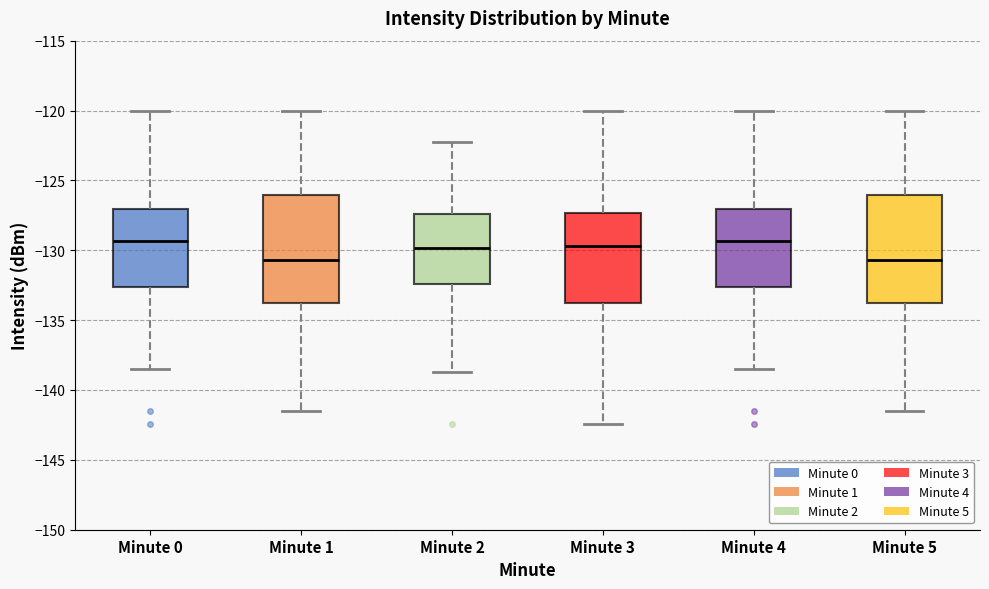

Reading left to right, transcribe this box plot: for each box, give where its median line is, the range the box spans, and where its two whiskers end, as read against the y-axis. The values are not printed on the chart, so give them approximately, as read against the axis.

Minute 0: median -129.5, box -132.5 to -127.0, whiskers -138.5 to -120.0
Minute 1: median -130.5, box -134.0 to -126.0, whiskers -141.5 to -120.0
Minute 2: median -130.0, box -132.5 to -127.5, whiskers -138.5 to -122.5
Minute 3: median -129.5, box -133.5 to -127.5, whiskers -142.5 to -120.0
Minute 4: median -129.5, box -132.5 to -127.0, whiskers -138.5 to -120.0
Minute 5: median -130.5, box -134.0 to -126.0, whiskers -141.5 to -120.0